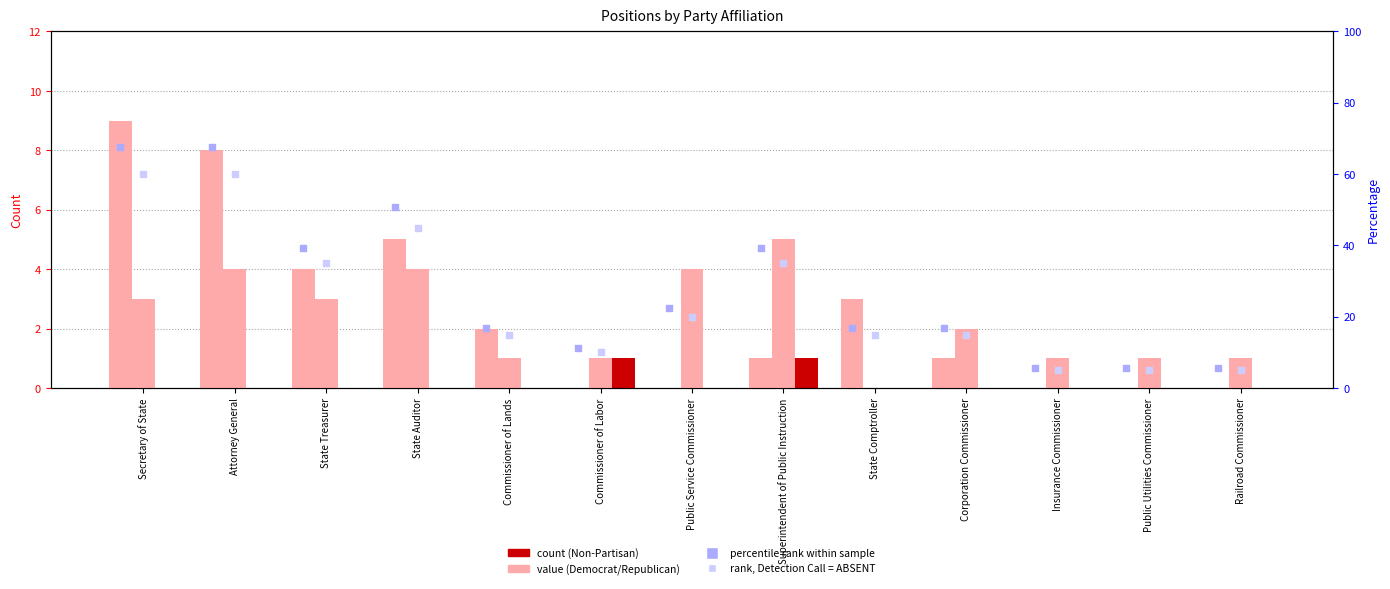

At which category is the sum across all series the highest?

Secretary of State